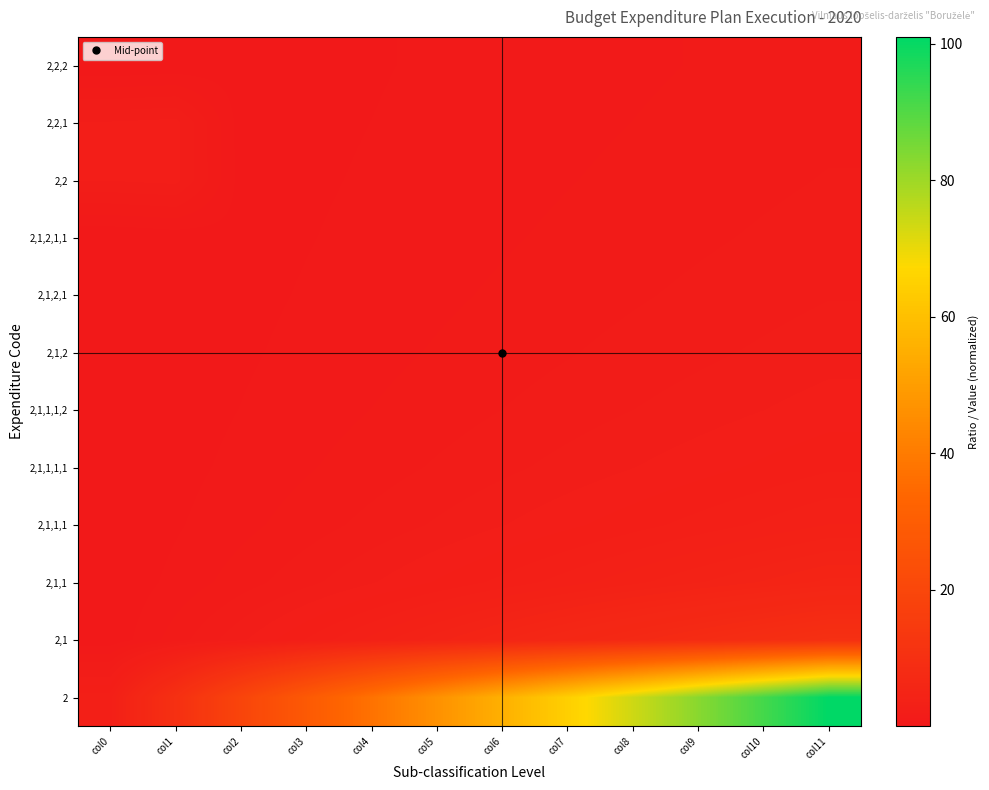

Rank the series by their maximum value, from highest to lowest.

2, 2,1, 2,1,1, 2,1,1,1, 2,1,1,1,1, 2,1,1,1,2, 2,2, 2,2,1, 2,1,2, 2,1,2,1, 2,1,2,1,1, 2,2,2